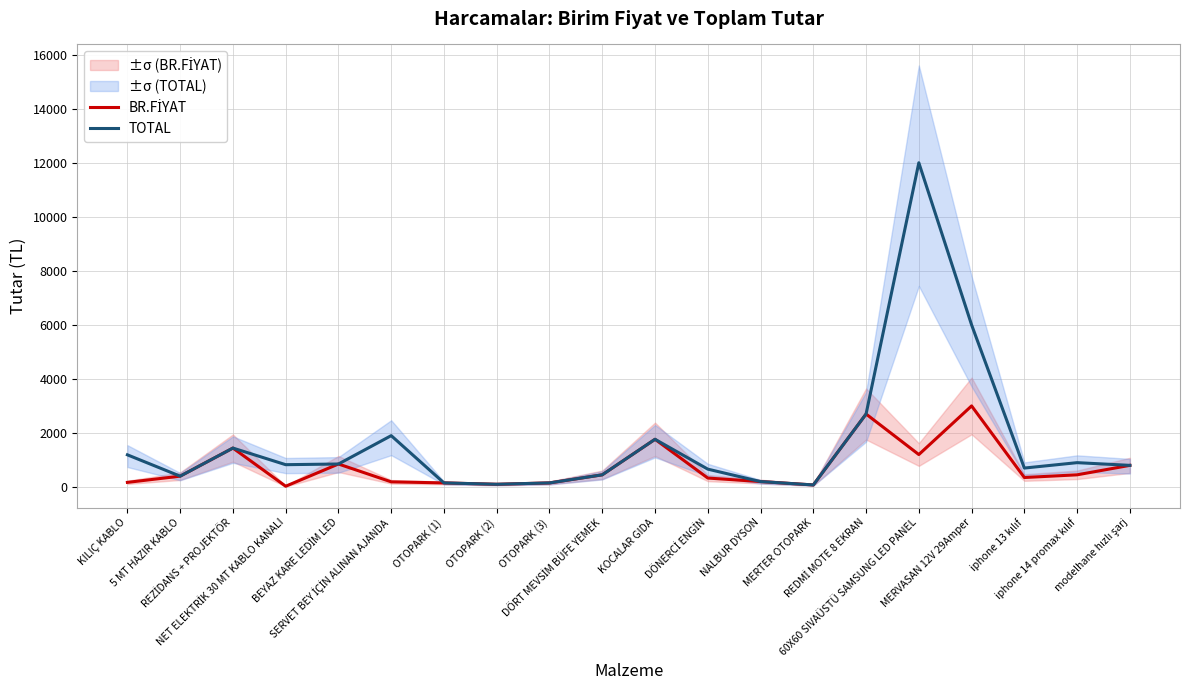

How many lines are shown in the chart?

2